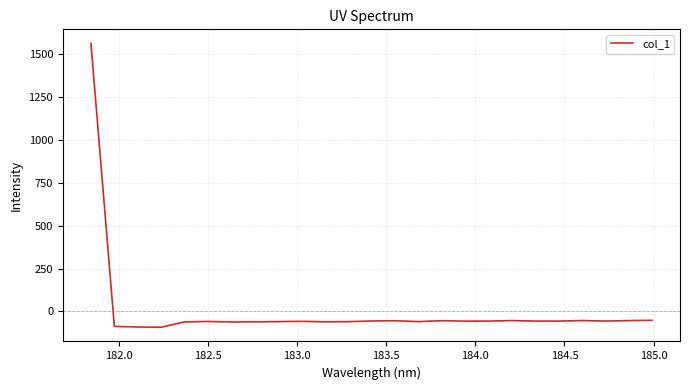

What is the maximum value shown in the chart?

1562.6